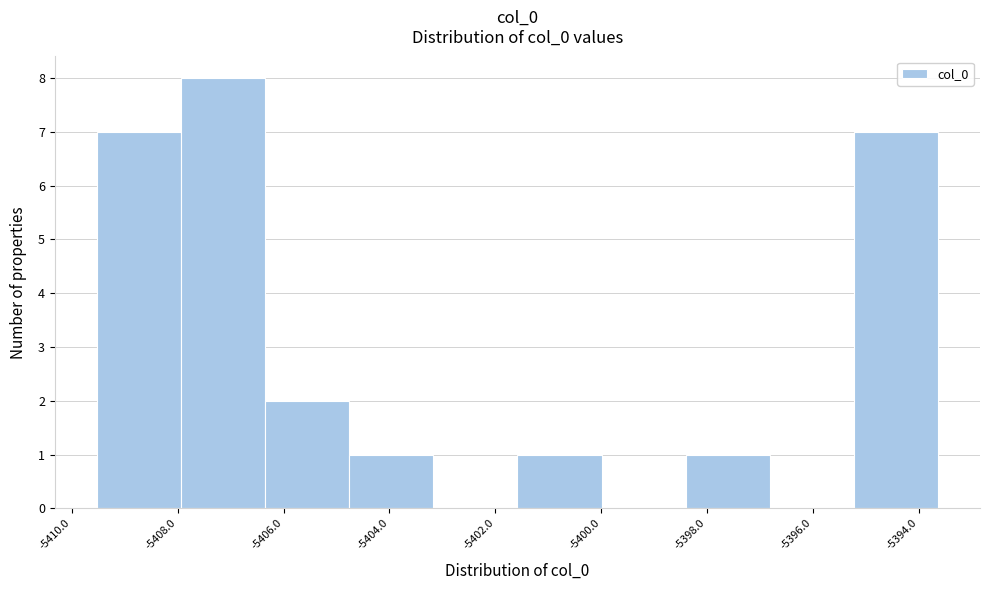

Reading left to right, list every bar in this chart as the range it spans on the x-axis followed by its height. Neither the bar edges nor the heights are printed on the chart, so give them approximately, as read against the axes.

-5409.6 to -5408.0: 7
-5408.0 to -5406.4: 8
-5406.4 to -5404.8: 2
-5404.8 to -5403.2: 1
-5403.2 to -5401.6: 0
-5401.6 to -5400.0: 1
-5400.0 to -5398.4: 0
-5398.4 to -5396.8: 1
-5396.8 to -5395.2: 0
-5395.2 to -5393.6: 7